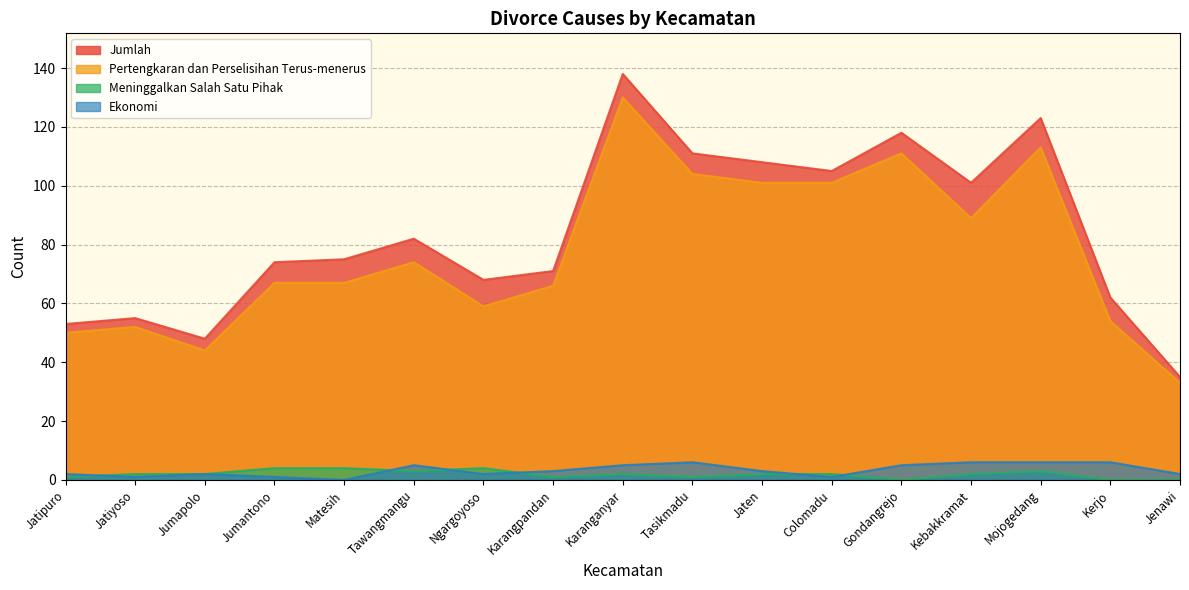

True or false: Ekonomi has more than 2 interior local peaks.

True